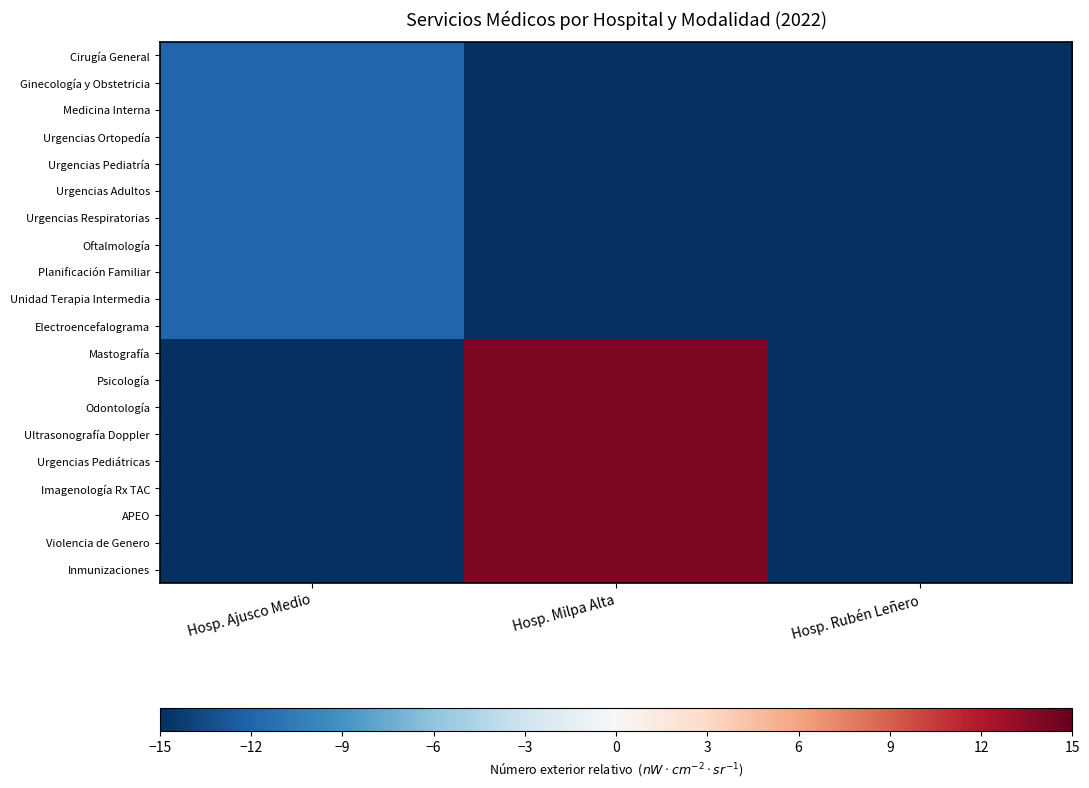

What is the smallest value displayed?

-15.0